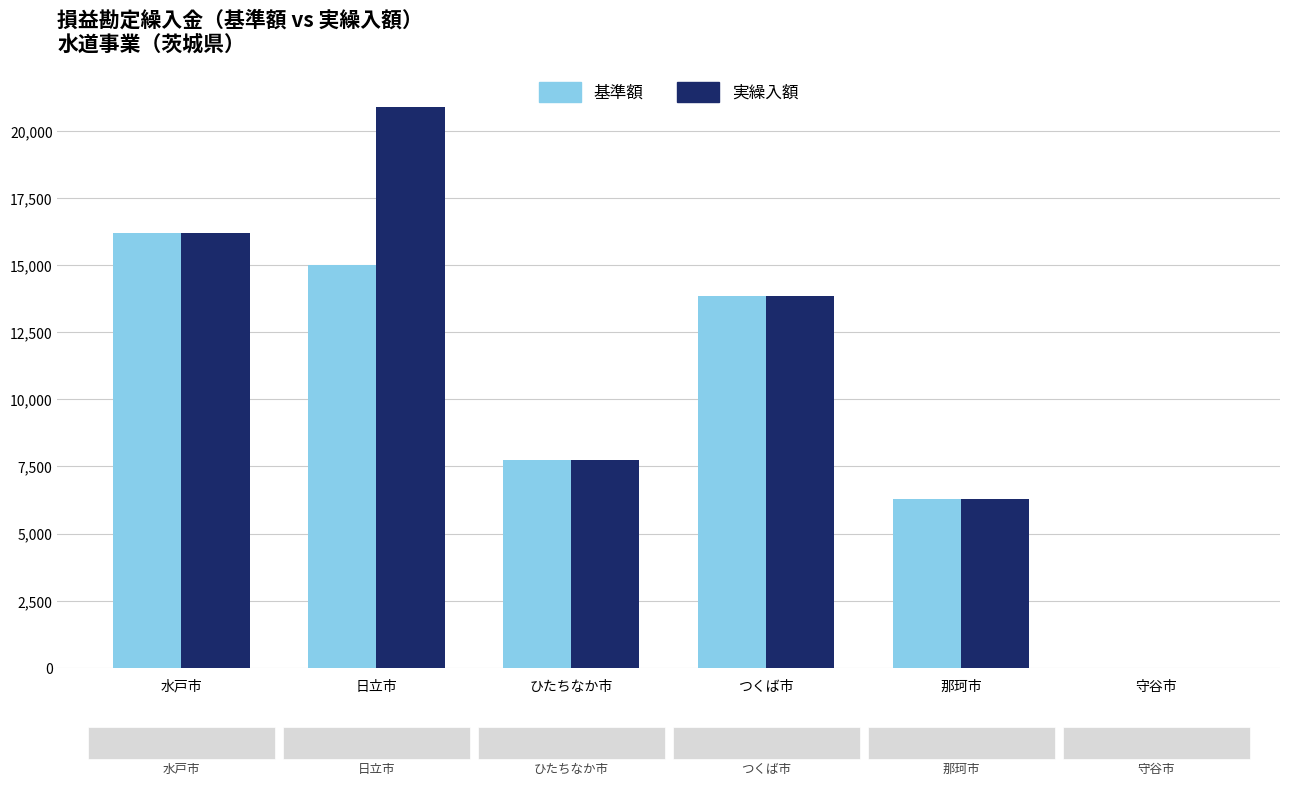

What value does the 基準額 series have at つくば市, to the nearest 50?

13850